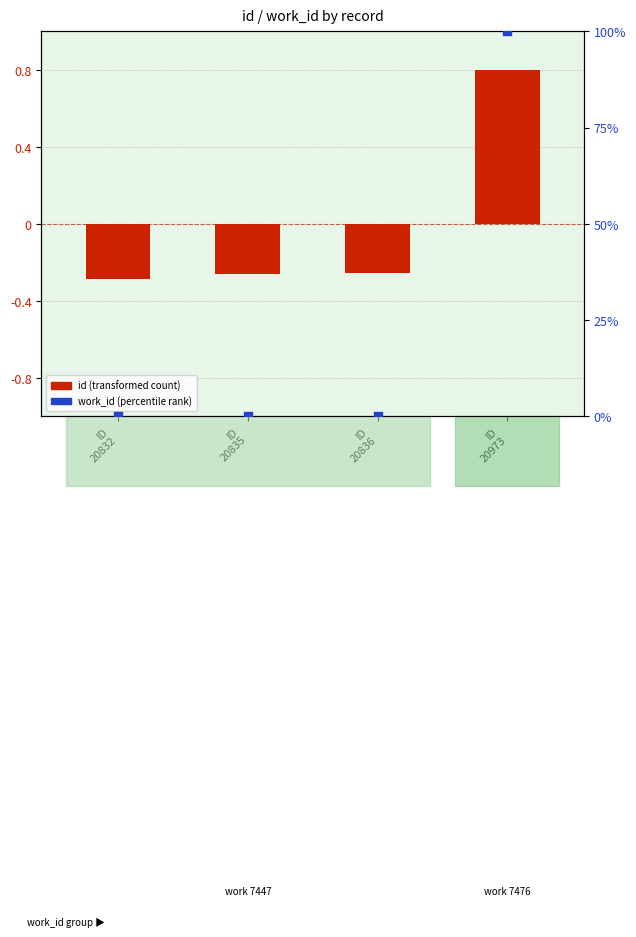

Which series has the largest total across all categories?

work_id (percentile rank)